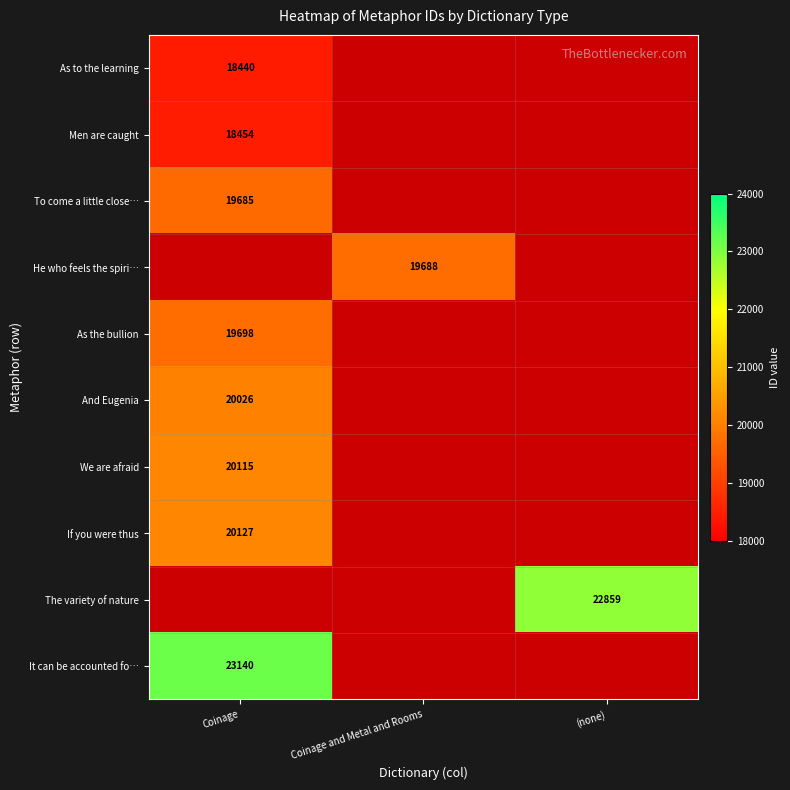

What is the maximum value shown in the chart?

23140.0